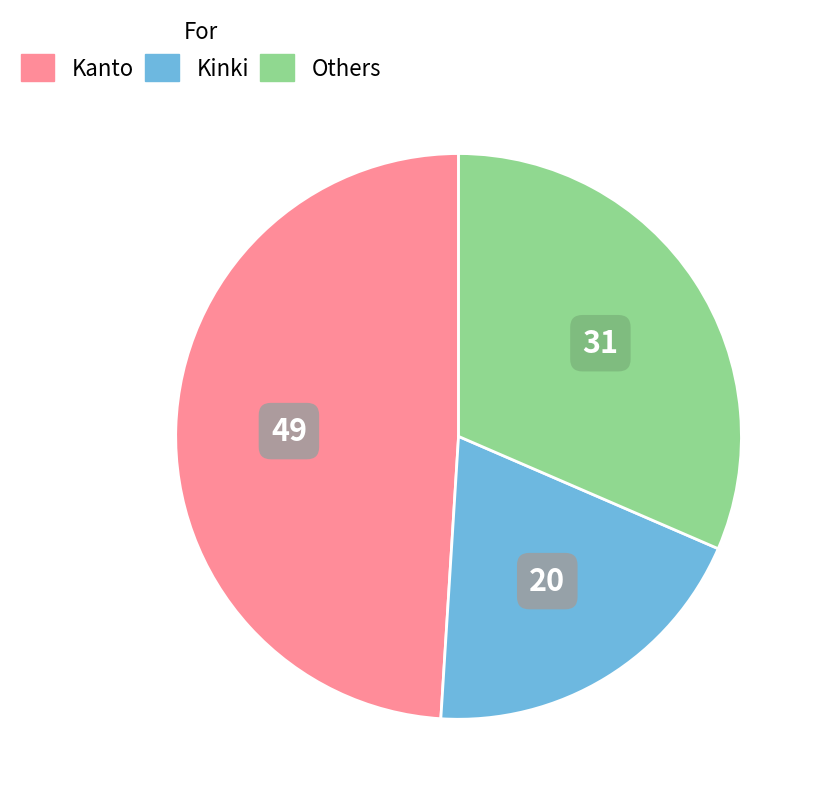

Rank the categories by value from highest to lowest.

Kanto, Others, Kinki